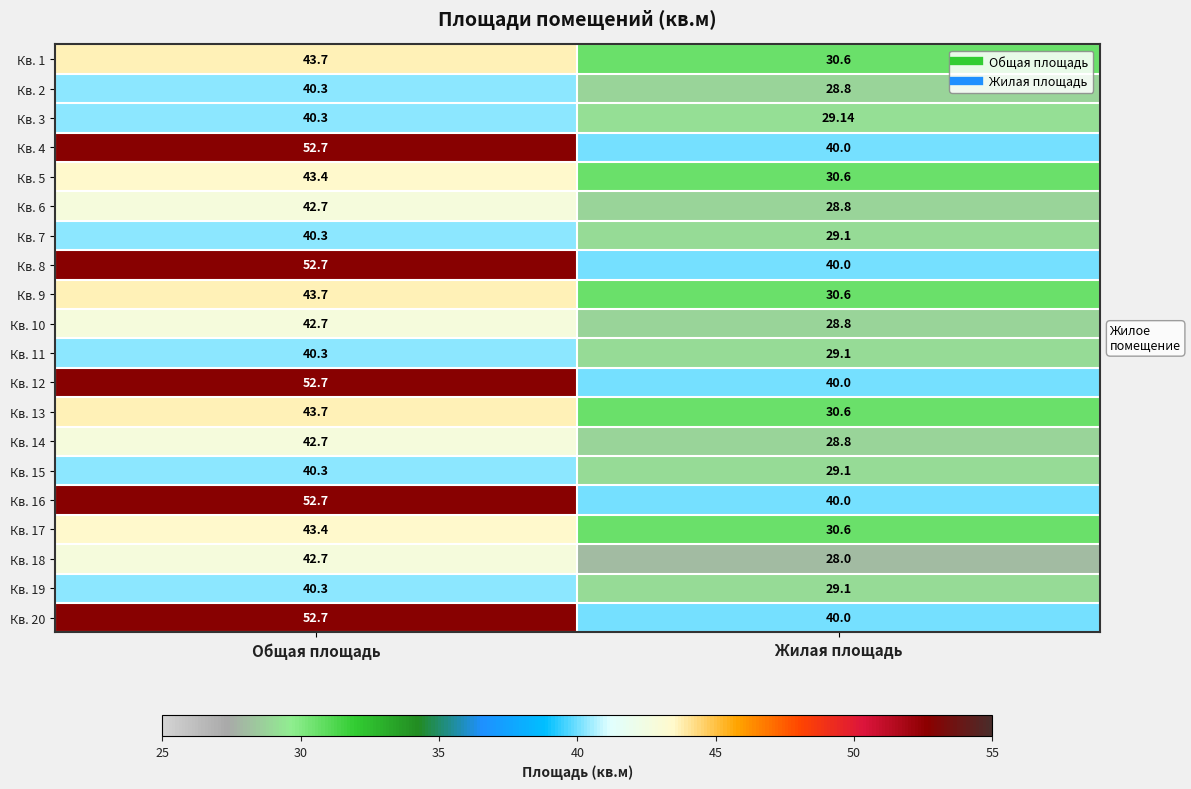

What is the spread (max minus min) of values at Общая площадь?

12.4